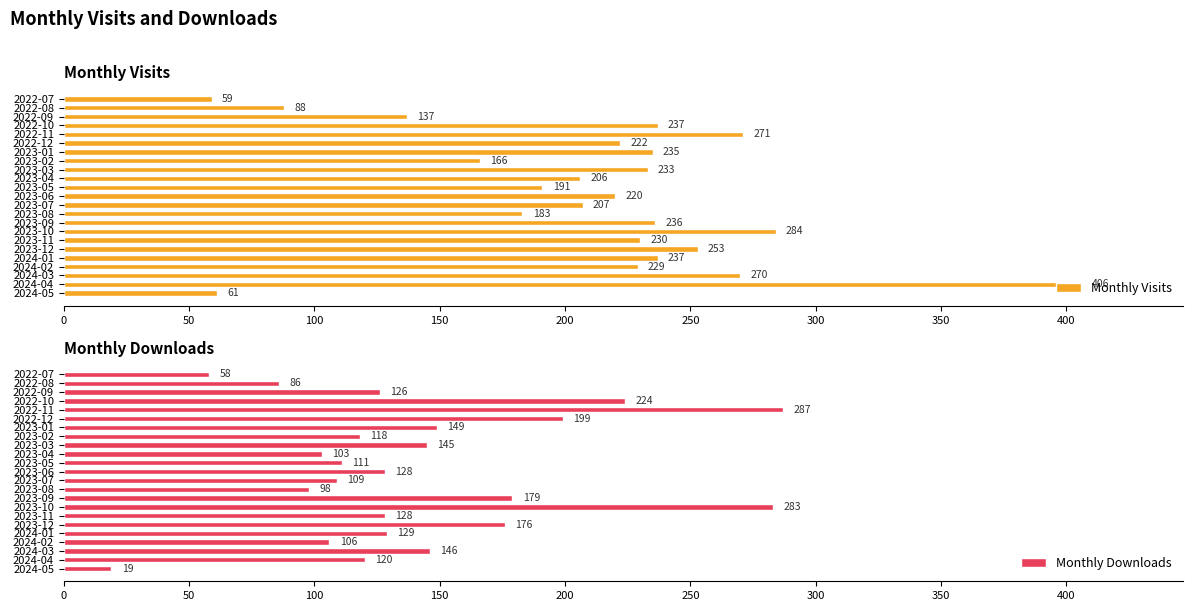

What is the average value of the Monthly Visits series?

211